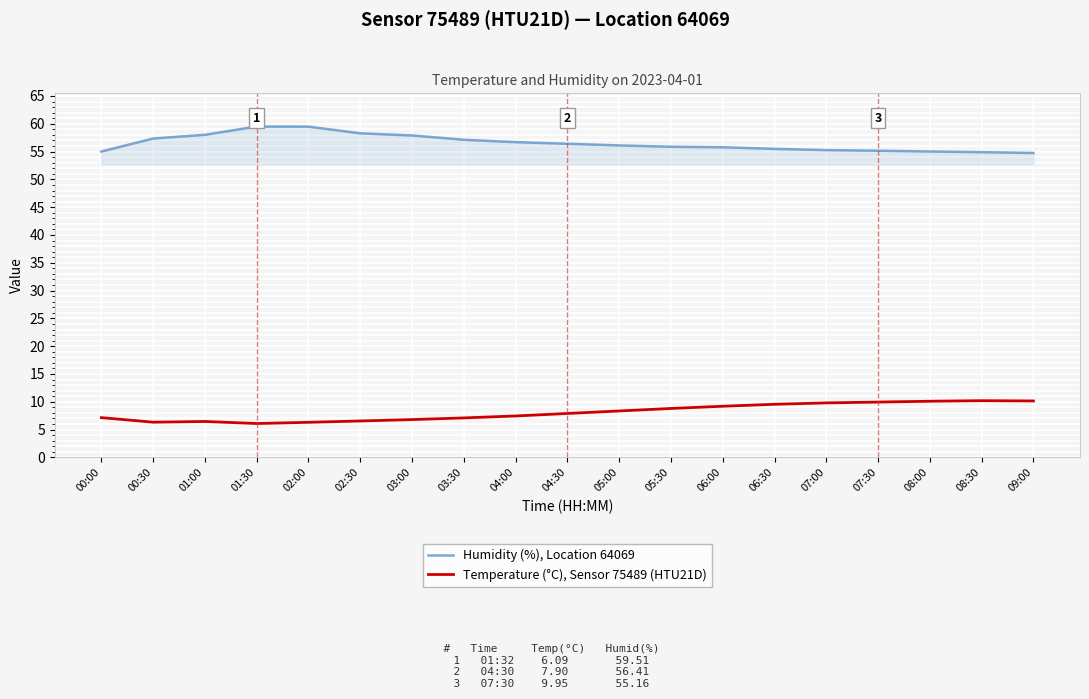

Does the chart have visible grid lines?

Yes